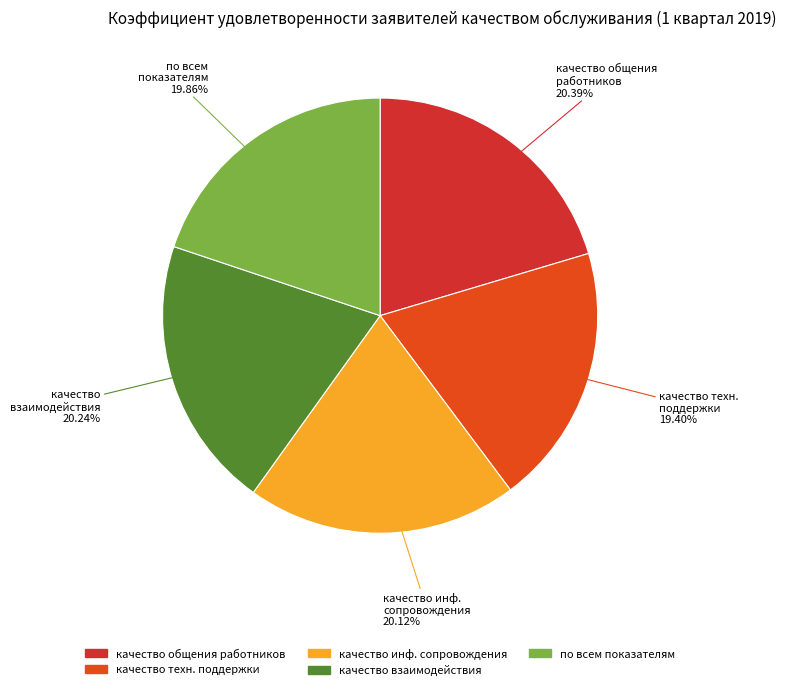

To the nearest percent, what is the difference between the largest and smallest slice percentages?

1%